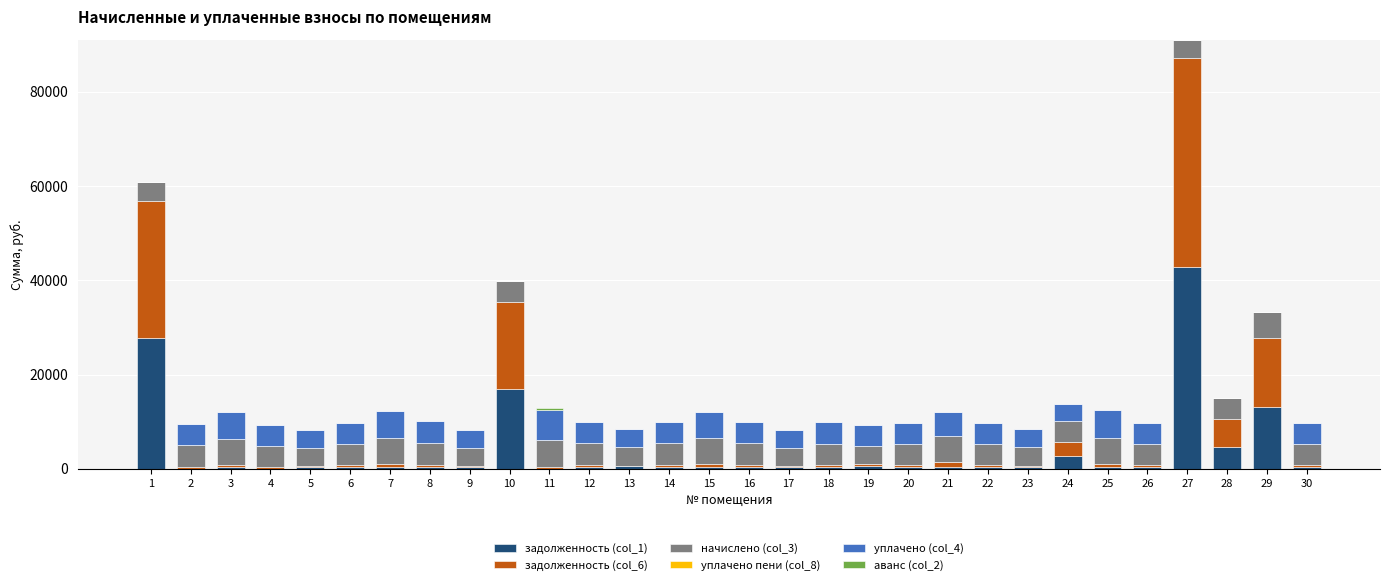

Are the bars grouped side by side (vs. stacked)?

No